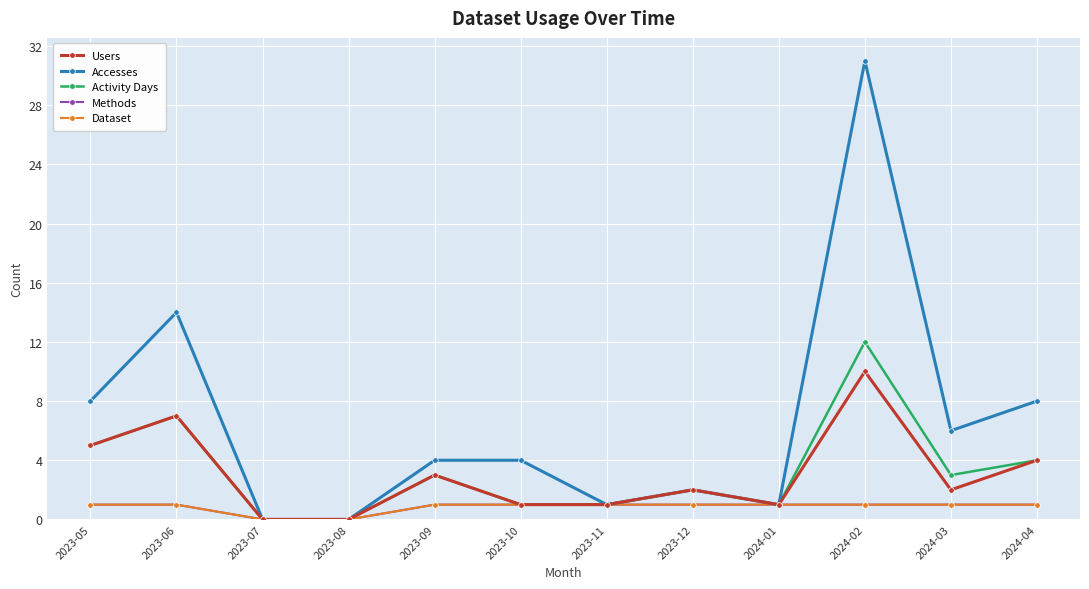

Does the chart have visible grid lines?

Yes